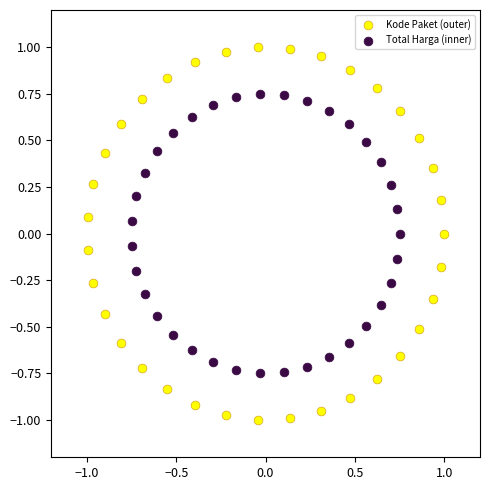

Which series has the widest spread of Y values?

Kode Paket (outer)